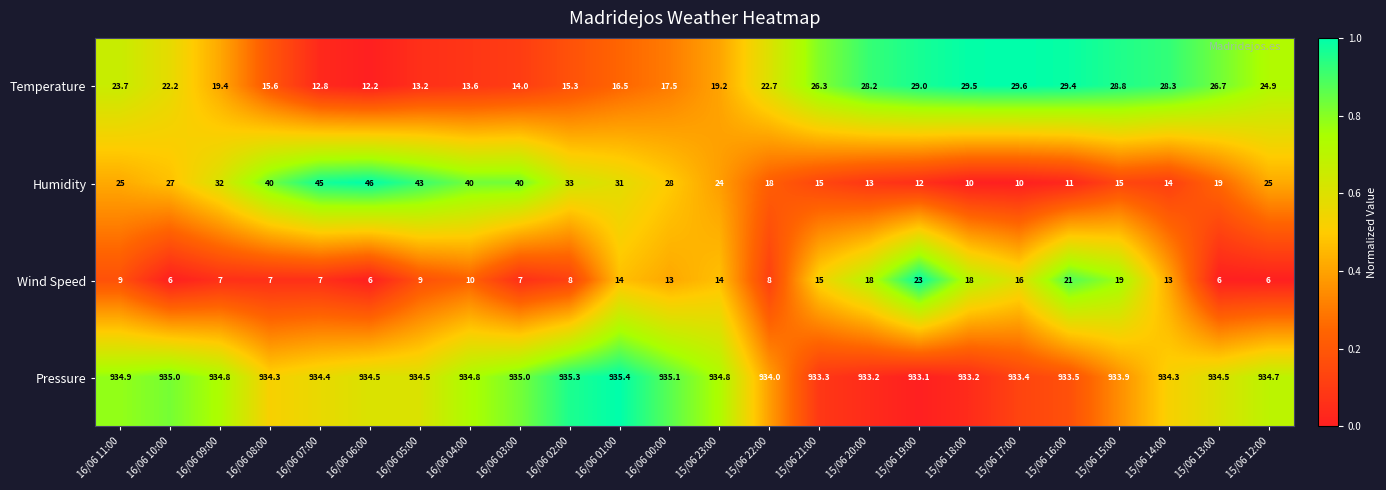

Rank the series at 15/06 18:00 from highest to lowest value.

Pressure, Temperature, Wind Speed, Humidity